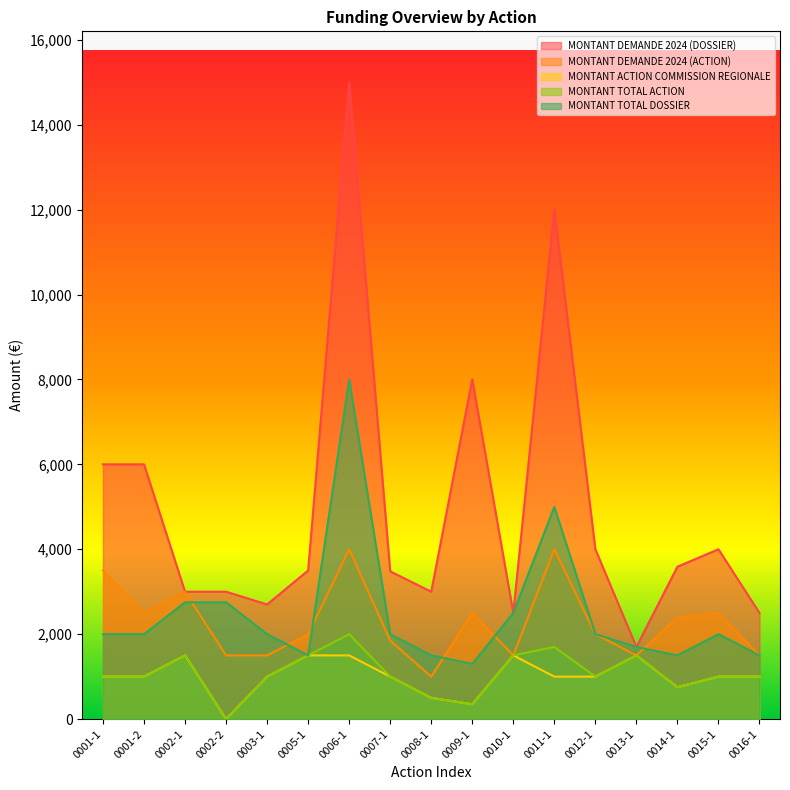

Reading left to right, list all the values displayed in this chart.

MONTANT DEMANDE 2024 (DOSSIER): 0001-1=6000	0001-2=6000	0002-1=3000	0002-2=3000	0003-1=2700	0005-1=3500	0006-1=15000	0007-1=3480	0008-1=3000	0009-1=8000	0010-1=2500	0011-1=12000	0012-1=4000	0013-1=1700	0014-1=3590	0015-1=4000	0016-1=2500
MONTANT DEMANDE 2024 (ACTION): 0001-1=3500	0001-2=2500	0002-1=3000	0002-2=1500	0003-1=1500	0005-1=2000	0006-1=4000	0007-1=1850	0008-1=1000	0009-1=2500	0010-1=1500	0011-1=4000	0012-1=2000	0013-1=1500	0014-1=2390	0015-1=2500	0016-1=1500
MONTANT ACTION COMMISSION REGIONALE: 0001-1=1000	0001-2=1000	0002-1=1500	0002-2=0	0003-1=1000	0005-1=1500	0006-1=1500	0007-1=1000	0008-1=500	0009-1=350	0010-1=1500	0011-1=1000	0012-1=1000	0013-1=1500	0014-1=750	0015-1=1000	0016-1=1000
MONTANT TOTAL ACTION: 0001-1=1000	0001-2=1000	0002-1=1500	0002-2=0	0003-1=1000	0005-1=1500	0006-1=2000	0007-1=1000	0008-1=500	0009-1=350	0010-1=1500	0011-1=1700	0012-1=1000	0013-1=1500	0014-1=750	0015-1=1000	0016-1=1000
MONTANT TOTAL DOSSIER: 0001-1=2000	0001-2=2000	0002-1=2750	0002-2=2750	0003-1=2000	0005-1=1500	0006-1=8000	0007-1=2000	0008-1=1500	0009-1=1300	0010-1=2500	0011-1=5000	0012-1=2000	0013-1=1700	0014-1=1500	0015-1=2000	0016-1=1500